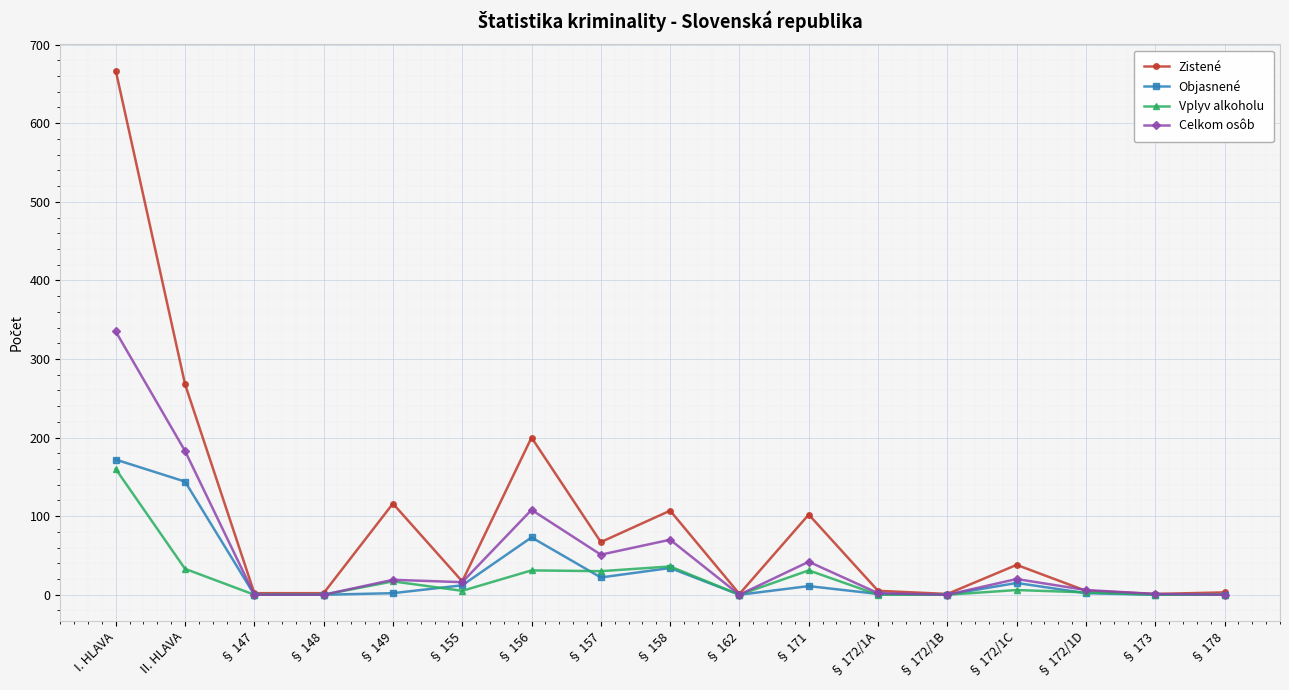

True or false: Zistené has a value of 449 at II. HLAVA.

False